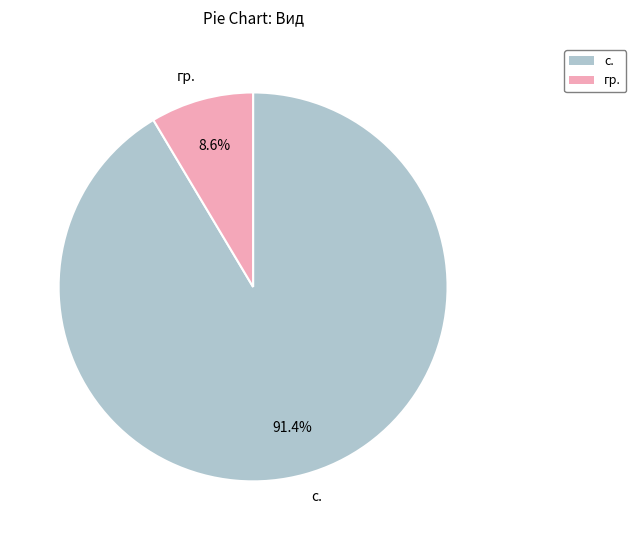

To the nearest percent, what is the combined percentage of гр. and с.?

100%